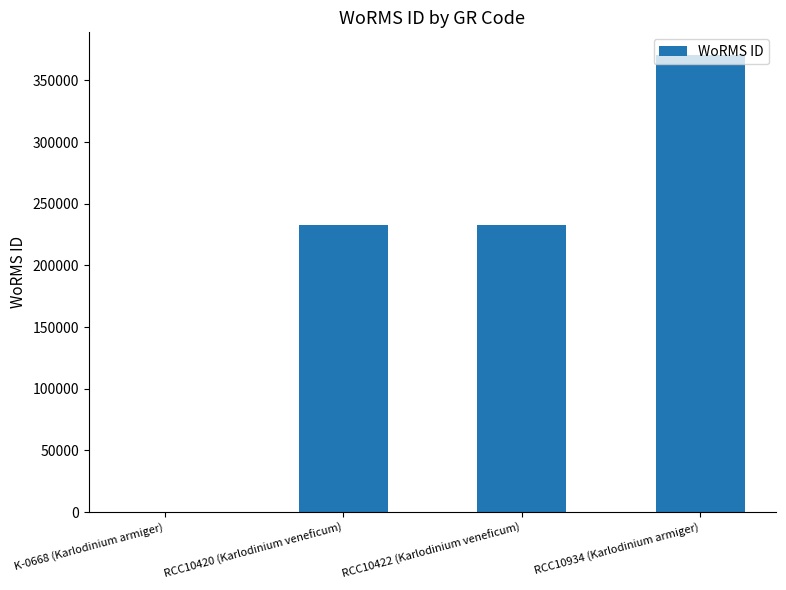

At which category does the chart reach its peak across all series?

RCC10934 (Karlodinium armiger)